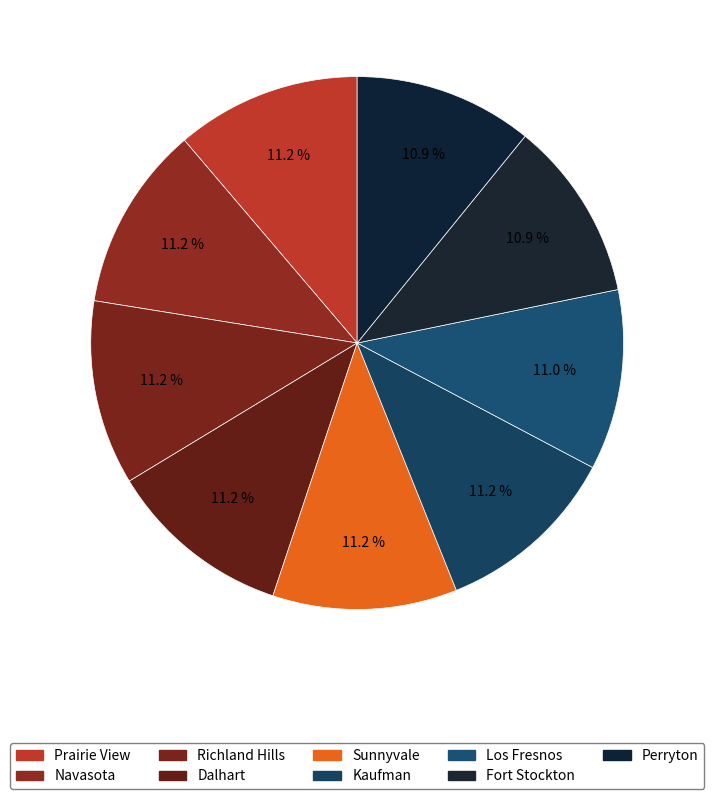

How many segments does this pie chart have?

9